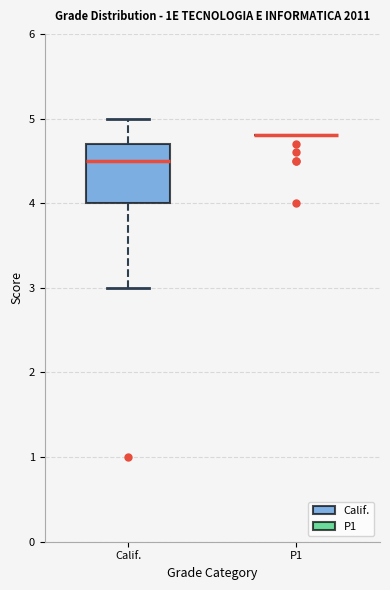

Reading left to right, transcribe this box plot: for each box, give where its median line is, the range the box spans, and where its two whiskers end, as read against the y-axis. The values are not printed on the chart, so give them approximately, as read against the axis.

Calif.: median 4.5, box 4.0 to 4.7, whiskers 3.0 to 5.0
P1: box collapsed to a line at 4.8, whiskers 4.8 to 4.8